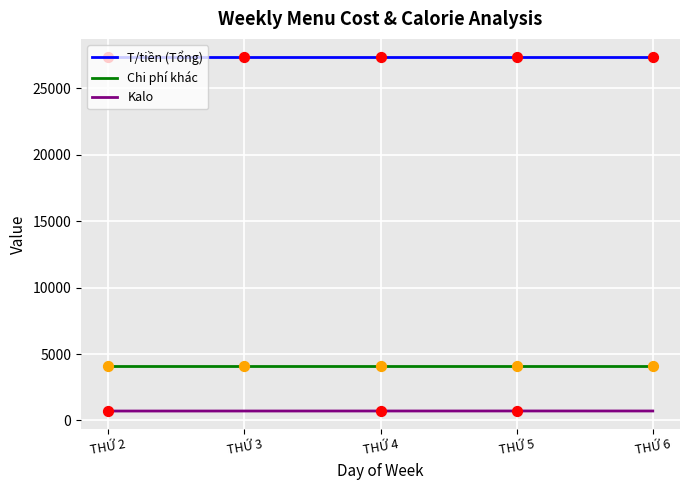

At how many categories does at least one series exceed 12357?

5